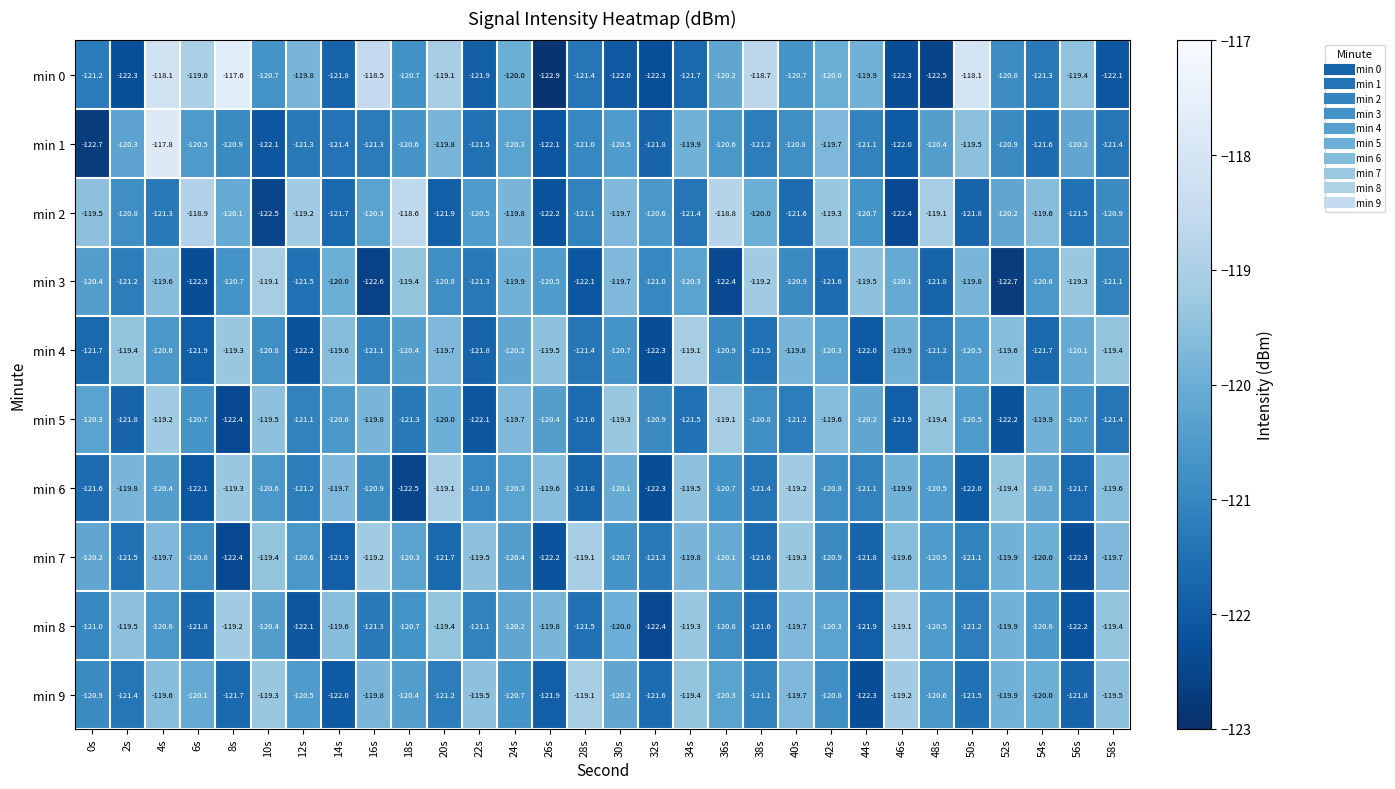

At which label is min 2 closest to -120?

38s